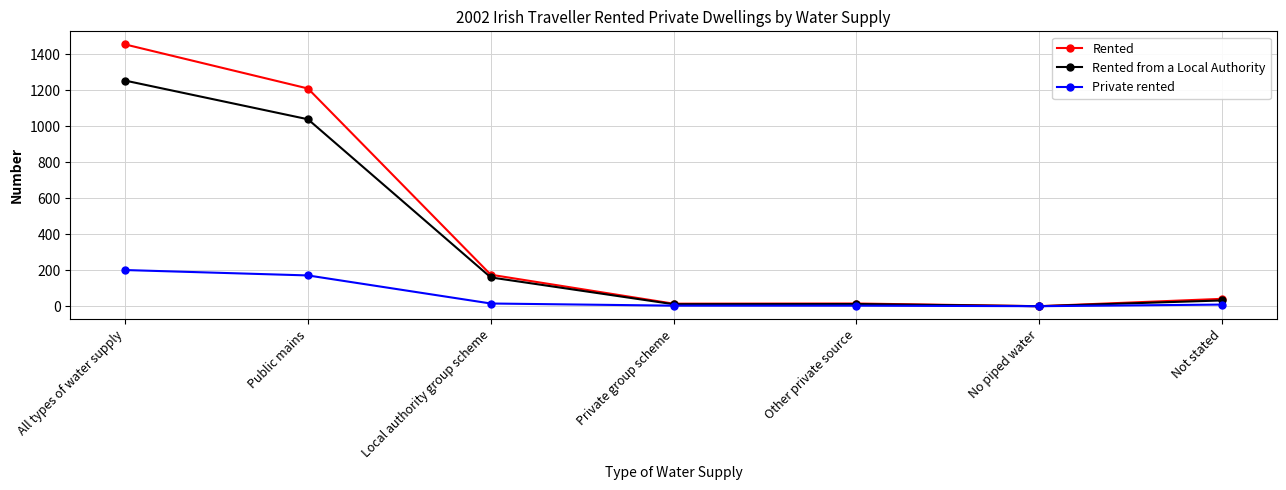

Which category has the highest value across all series?

All types of water supply